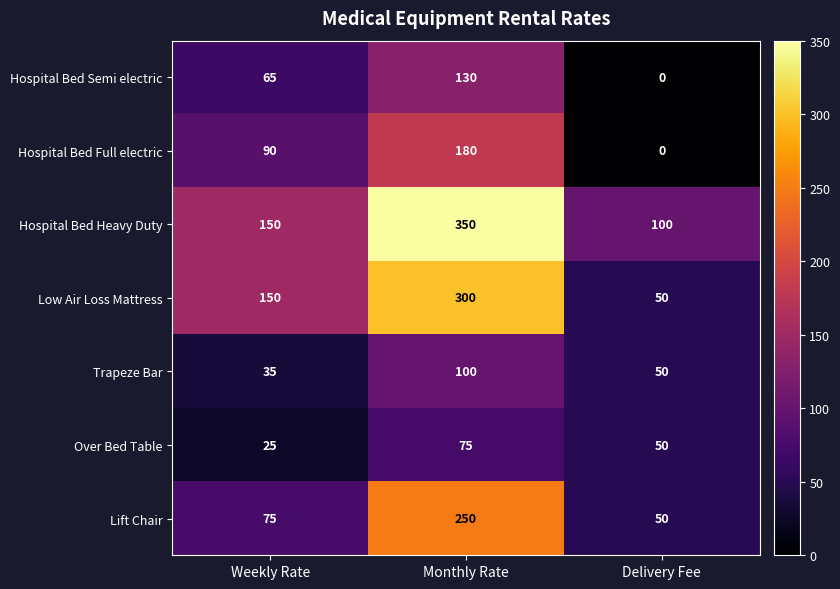

Read the Over Bed Table value at Delivery Fee.

50